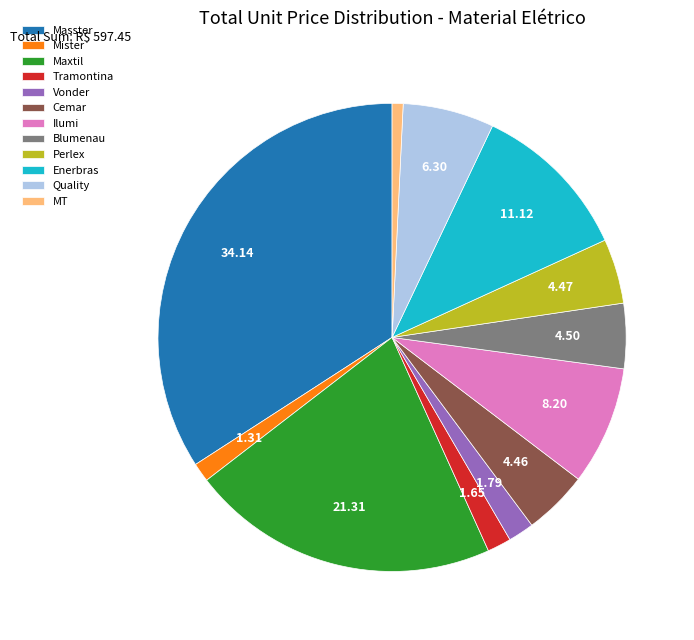

Count the number of slices in the pie.

12